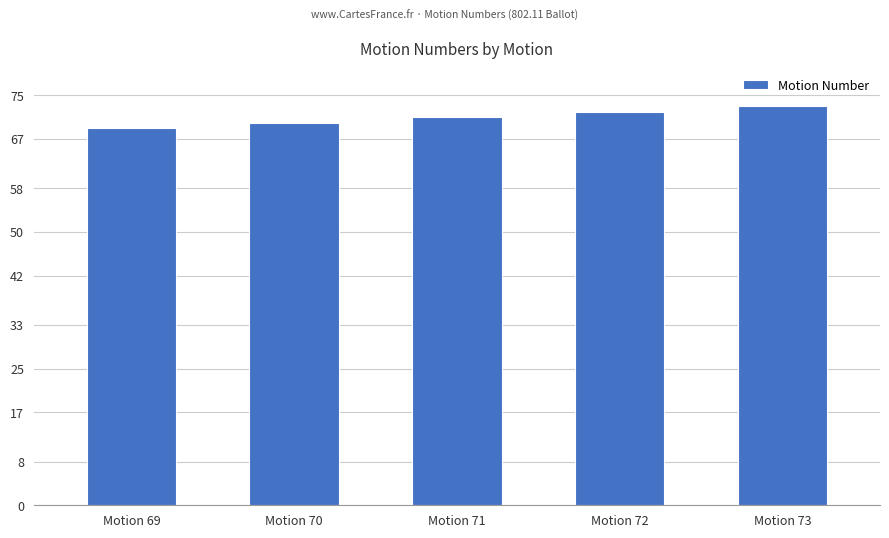

Read the value at Motion 70.

70